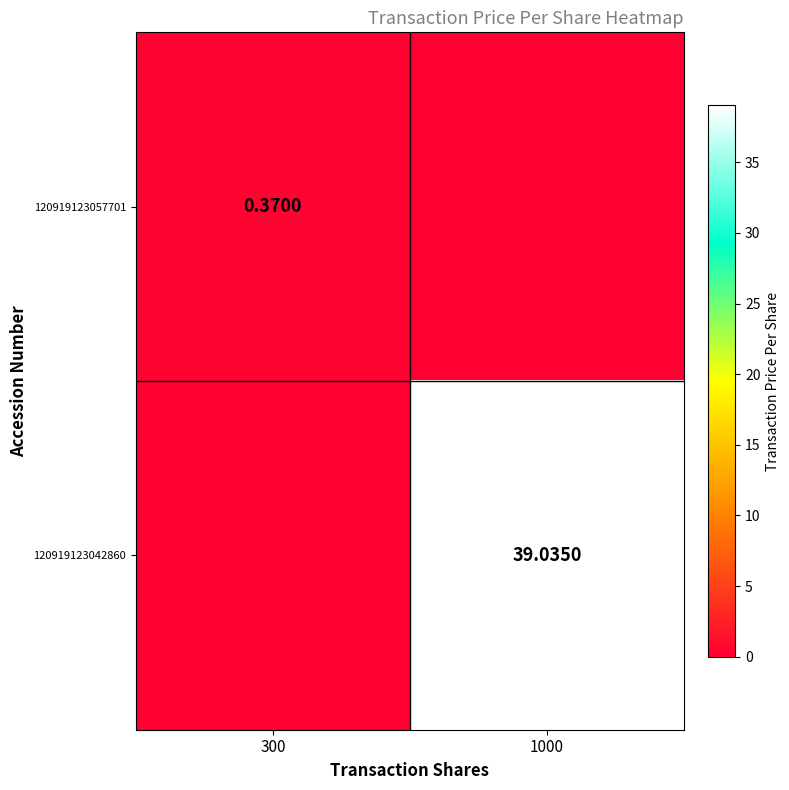

Which series changed the most between 300 and 1000?

120919123042860